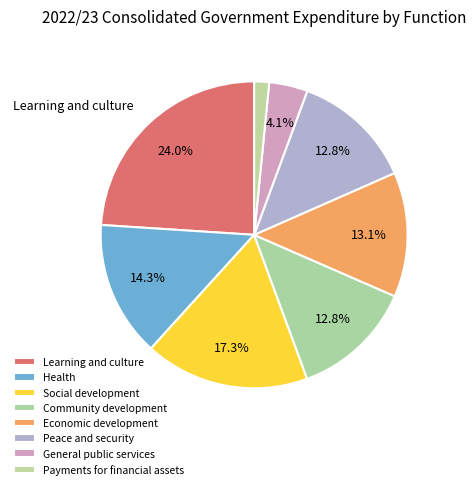

Which category has the biggest portion of the pie?

Learning and culture